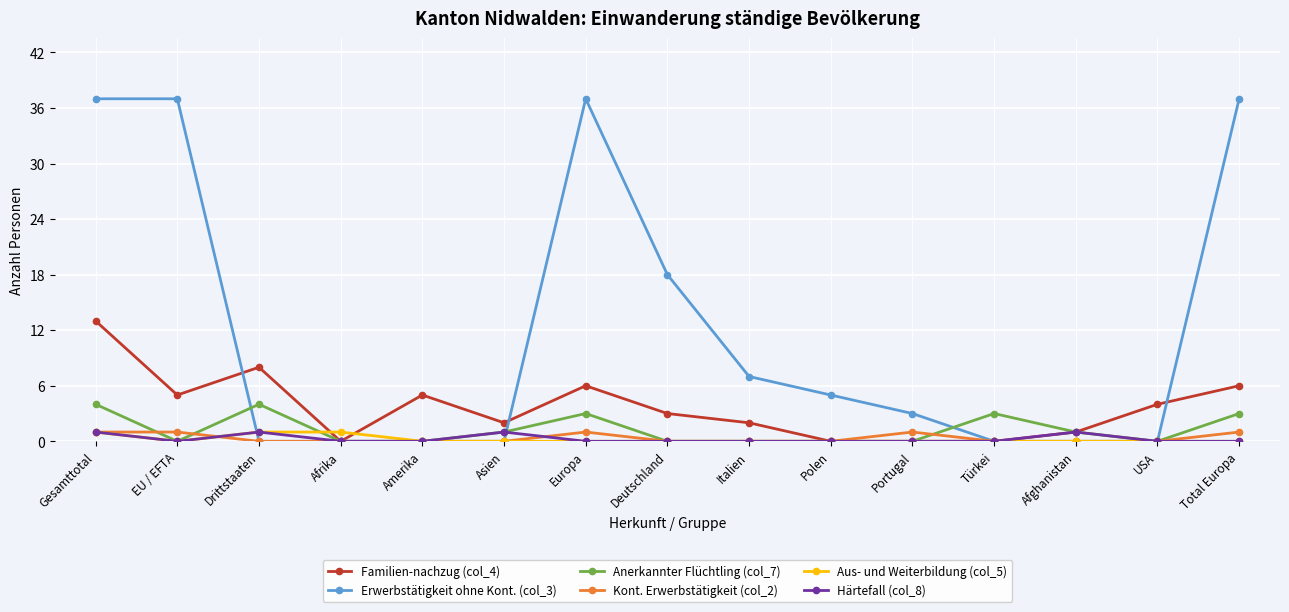

Does the chart display data point markers on the line(s)?

Yes